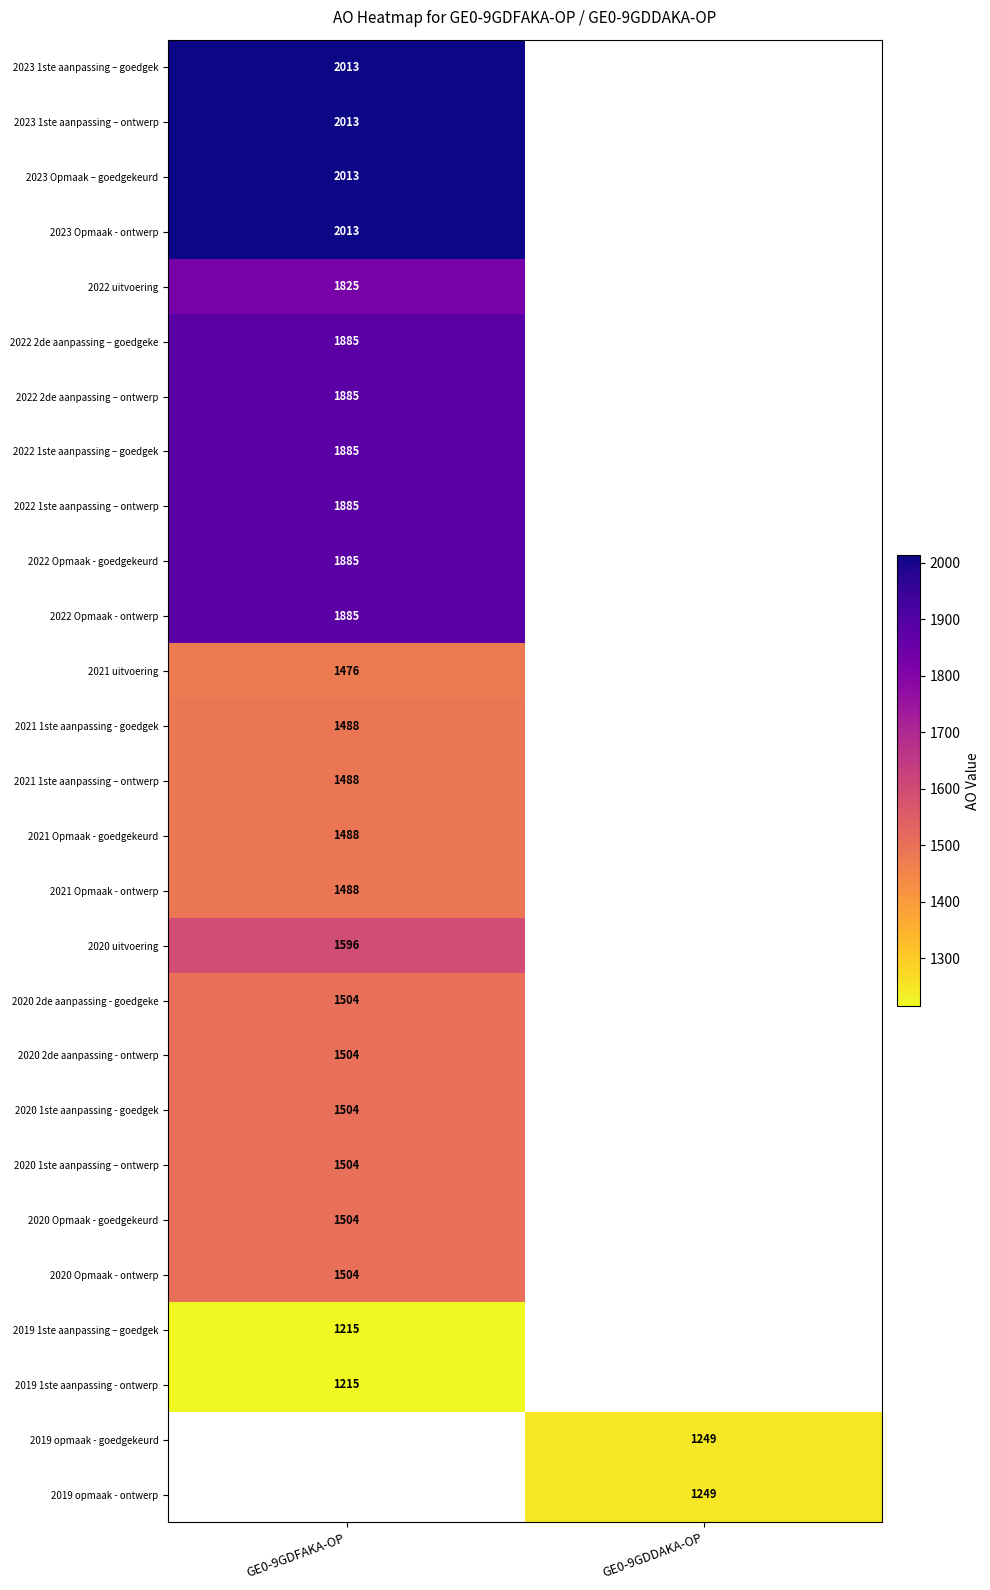

Is it true that 2019 1ste aanpassing - ontwerp equals 1215 at GE0-9GDFAKA-OP?

True